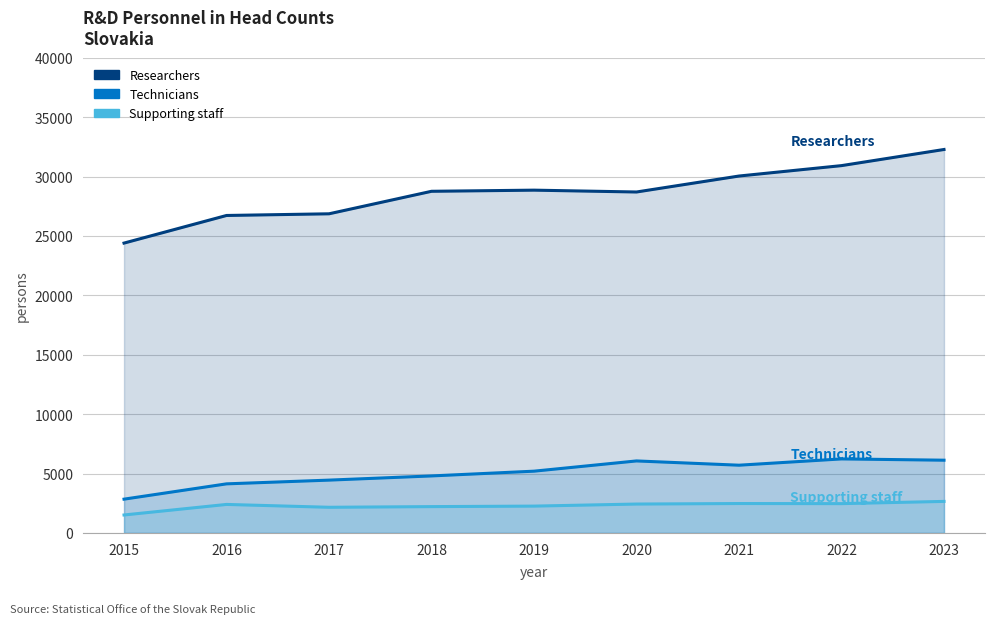

Read the Technicians value at 2019, to the nearest 100.

5200